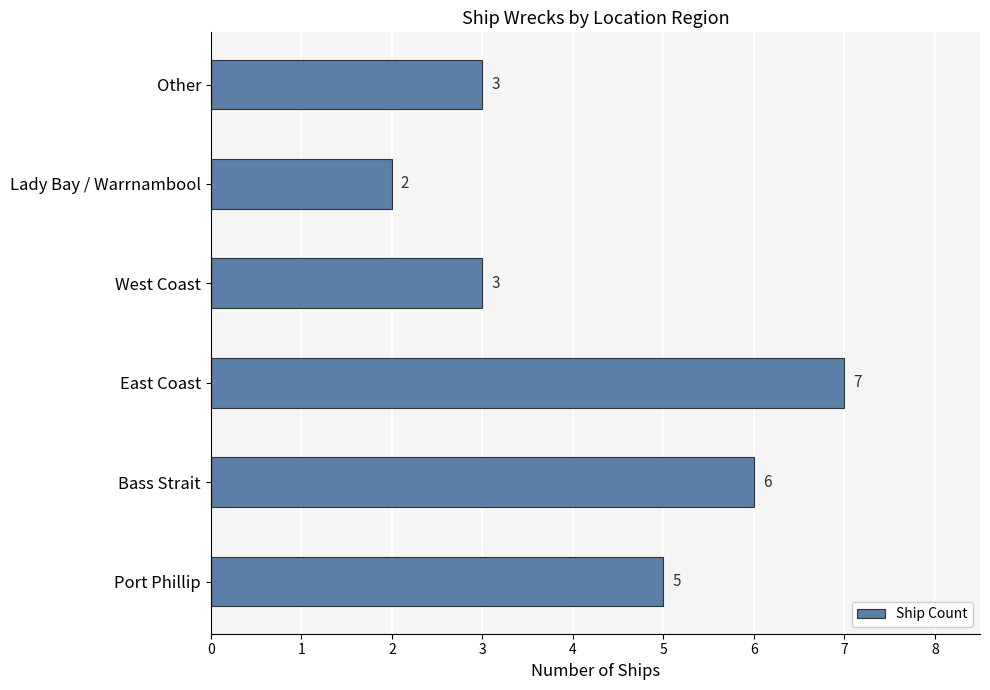

What is the difference between the second highest and minimum values?

4